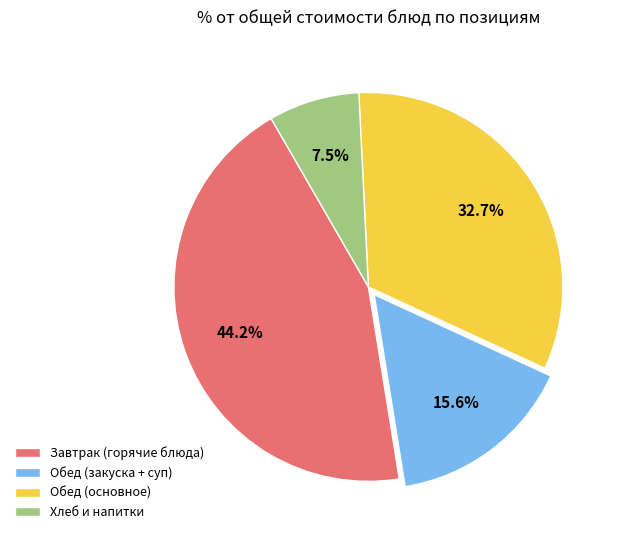

Is there a majority slice in this chart?

No